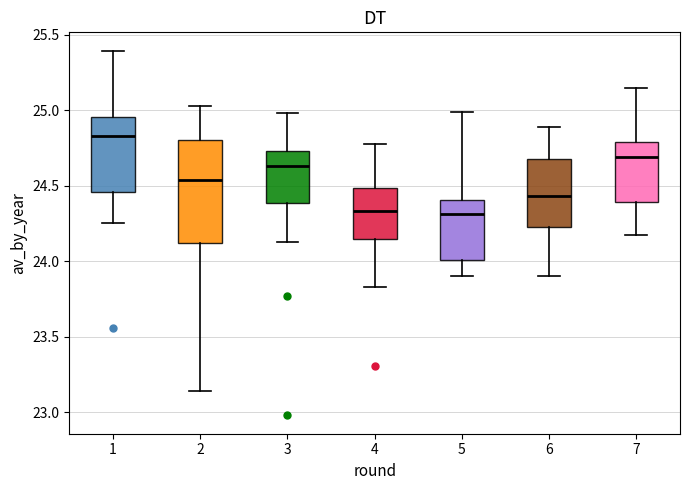

Comparing the boxes themselves (not the whiskers), which one is the tallest?

2